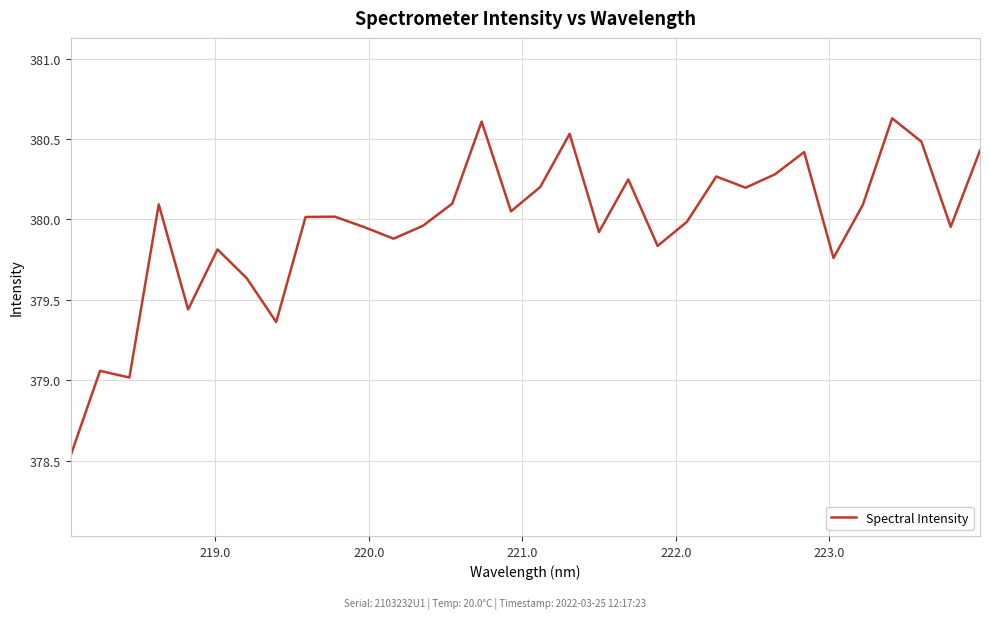

What is the difference between the maximum and minimum values?

2.1